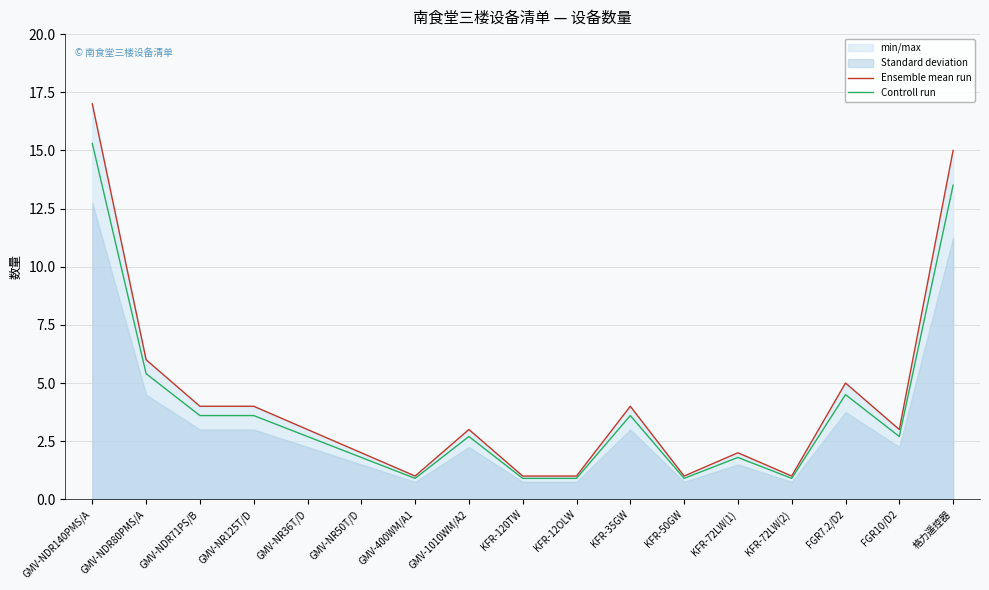

What position from the left is 格力遥控器?

17